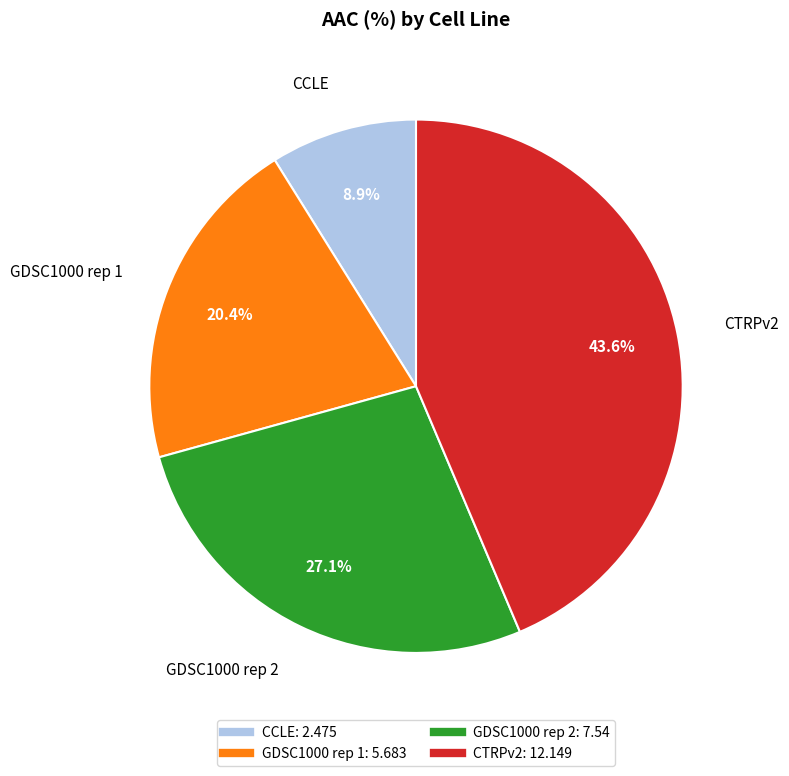

What percentage do CTRPv2 and CCLE together represent?

52.5%